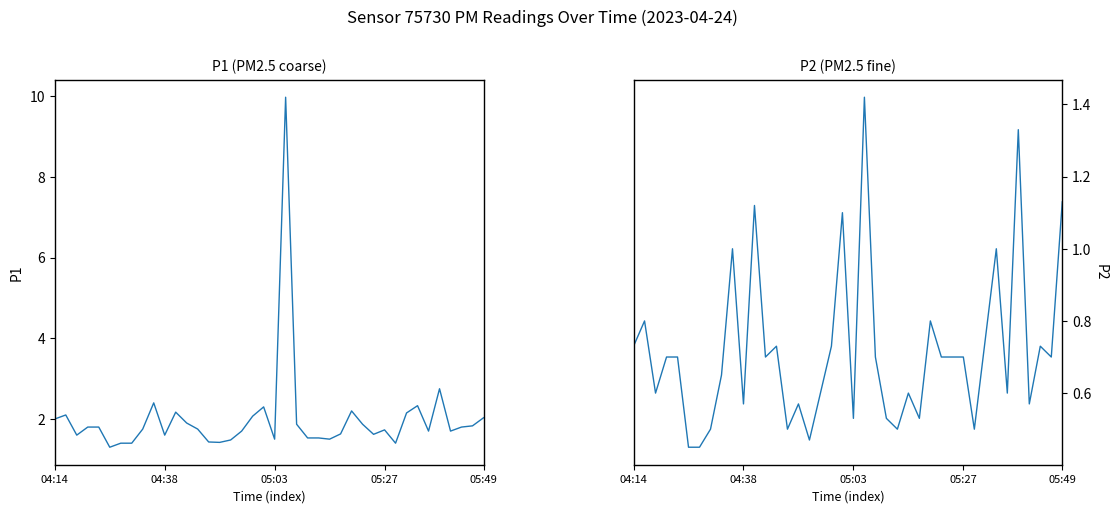

What is the total value across all series at 22?

2.6